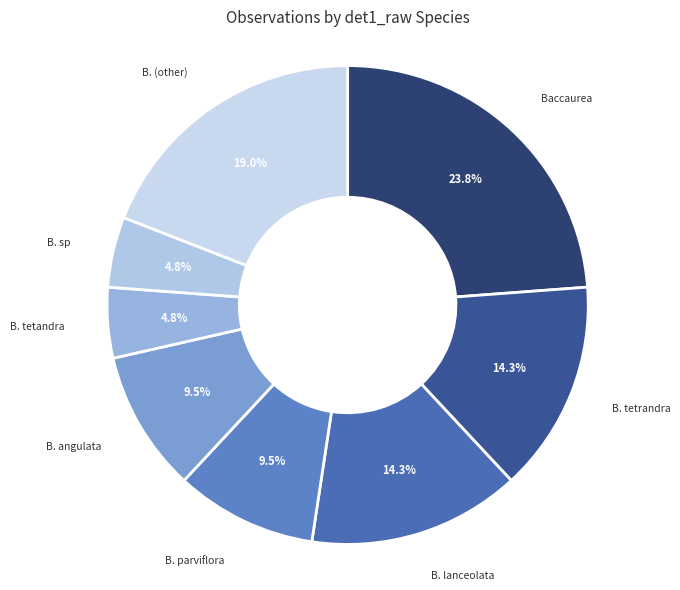

What is the largest slice in the pie chart?

Baccaurea